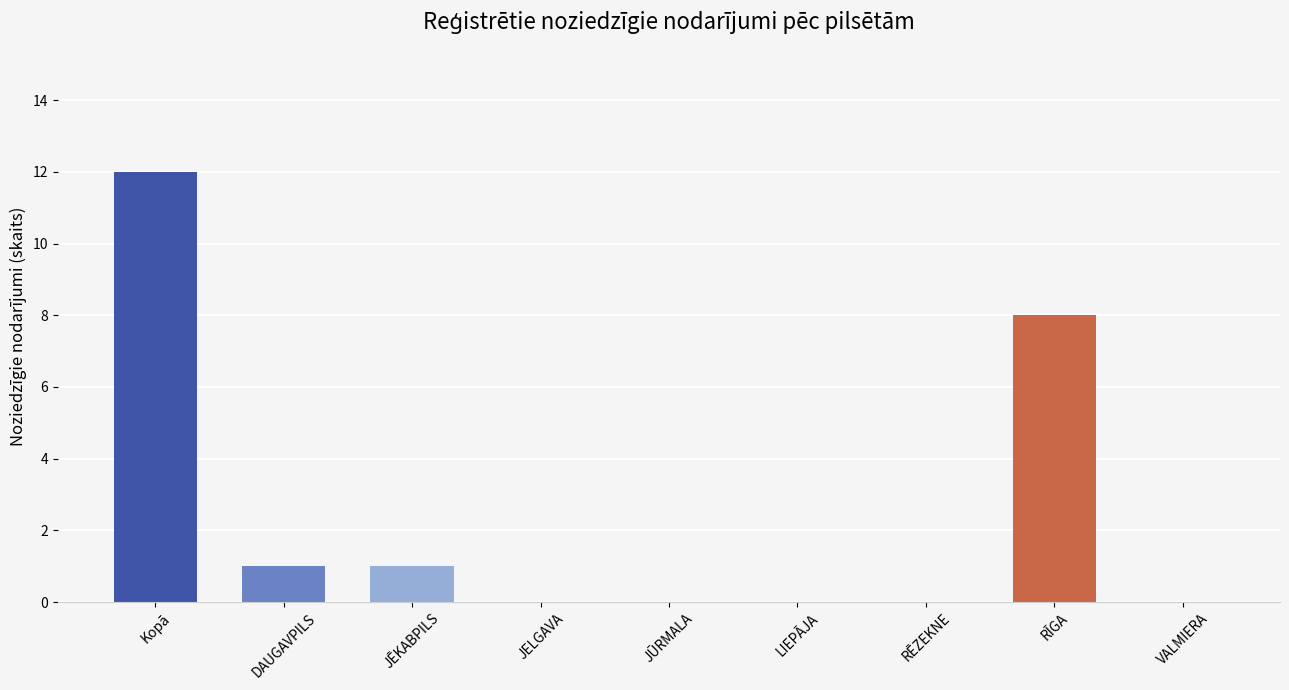

Reading left to right, extract all data points from this chart.

Kopā=12	DAUGAVPILS=1	JĒKABPILS=1	JELGAVA=0	JŪRMALA=0	LIEPĀJA=0	RĒZEKNE=0	RĪGA=8	VALMIERA=0